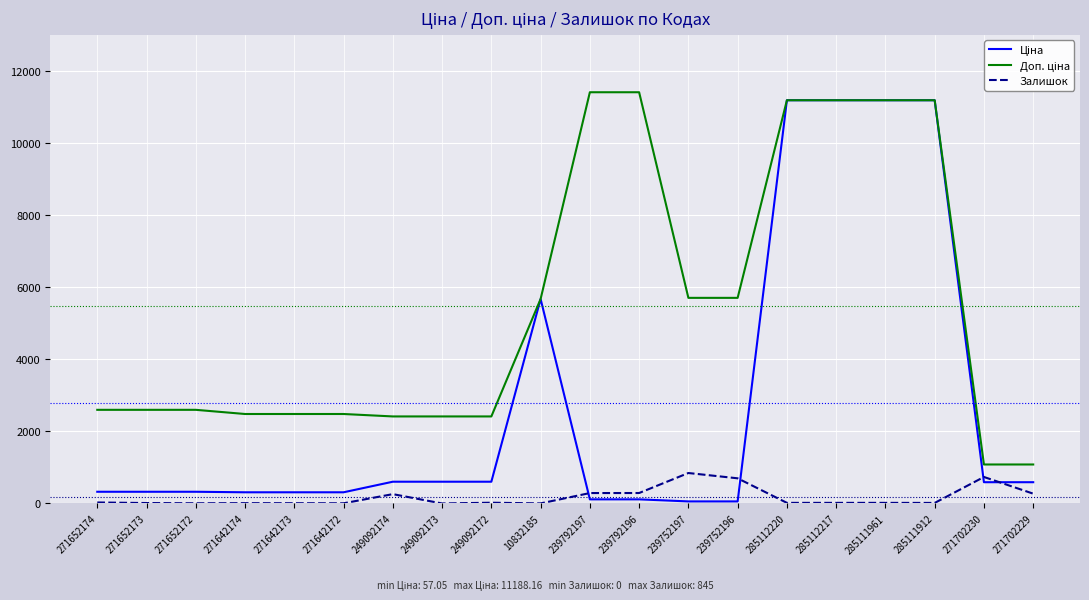

What is the highest value of the Залишок series?

845.0